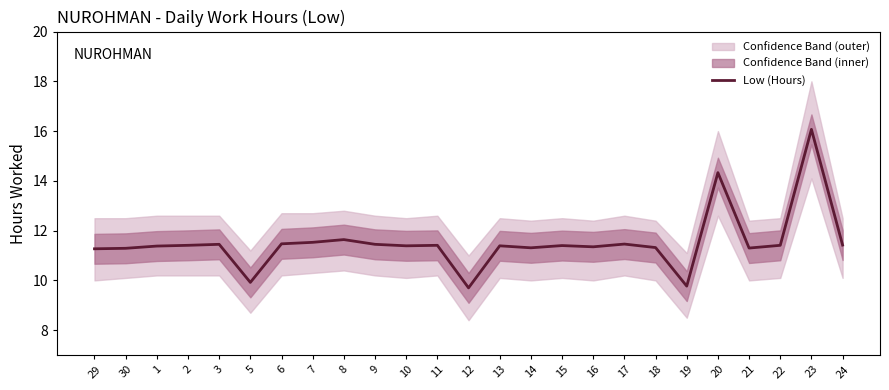

How many data points does each series have?

25